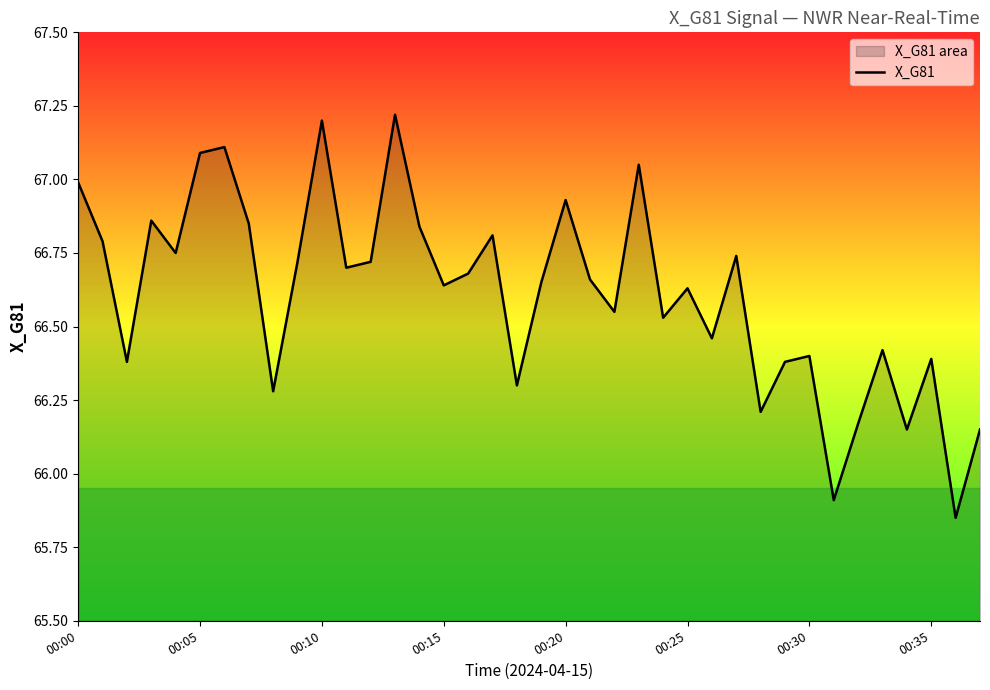

How many lines are shown in the chart?

1